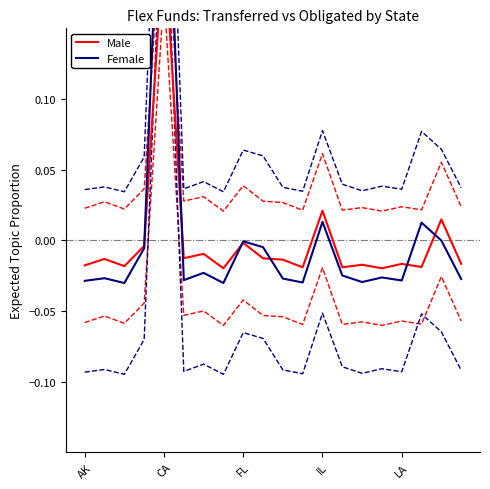

At IL, list the series in order from smallest to largest.

Female, Male